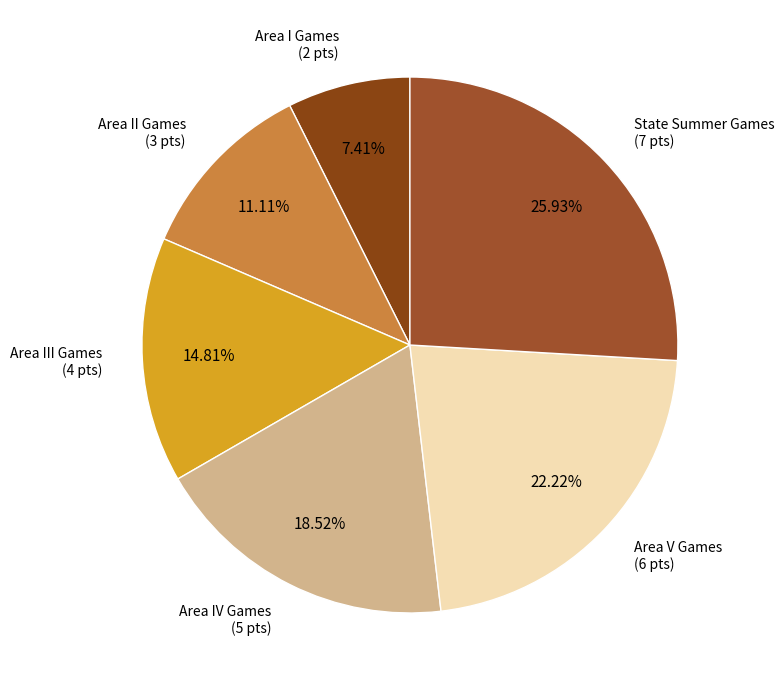

How many slices are in this pie chart?

6